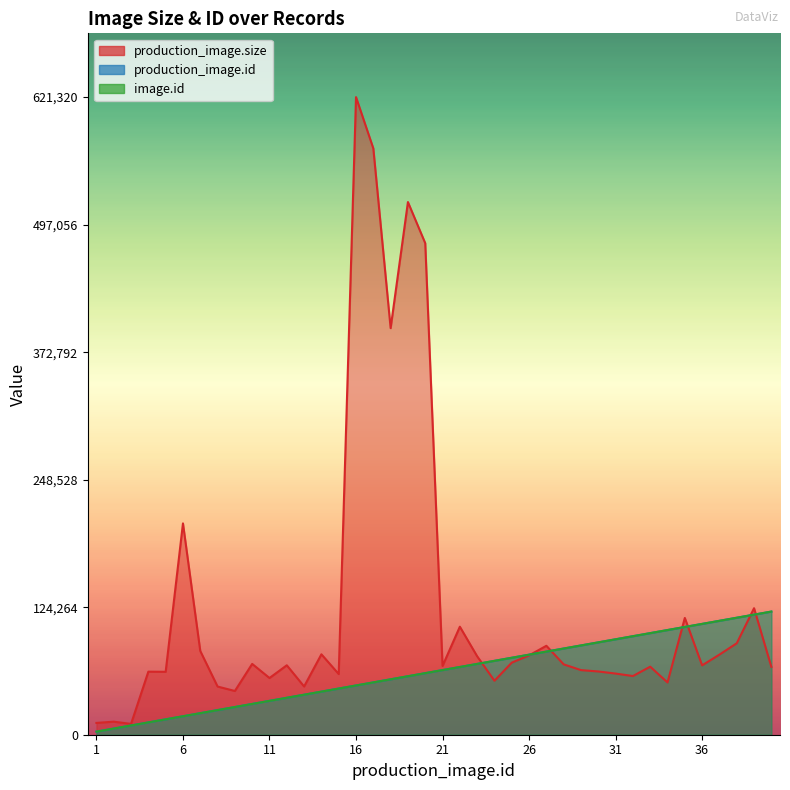

Read the image.id value at 31.

93000